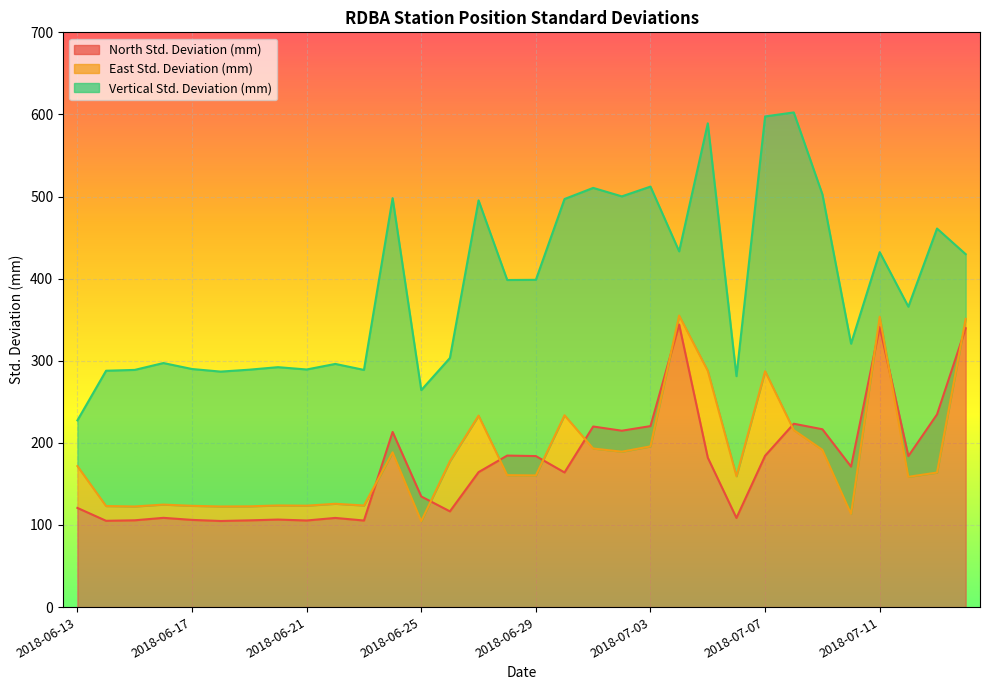

How many lines are shown in the chart?

3